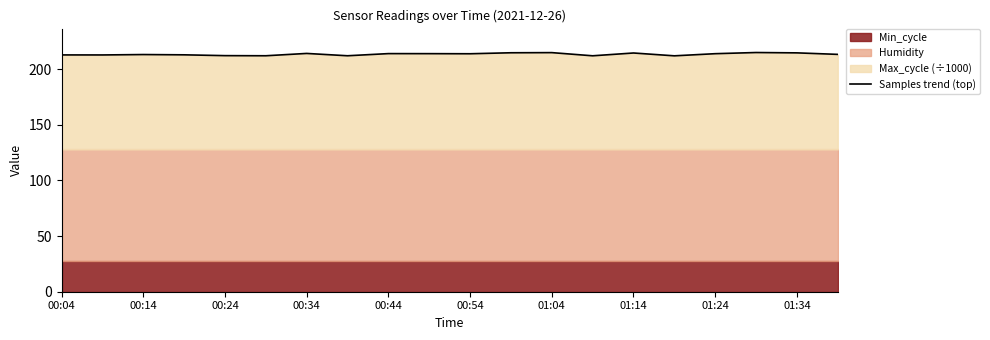

How many lines are shown in the chart?

1